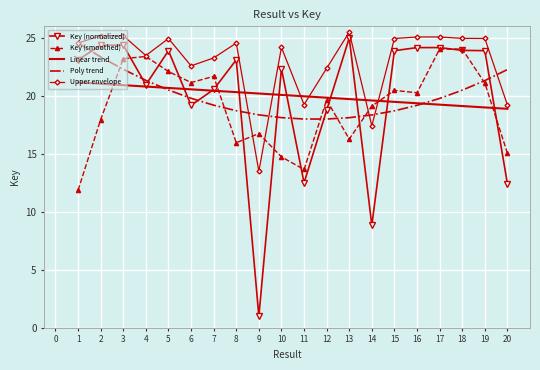

At how many categories does at least one series exceed 13?

20